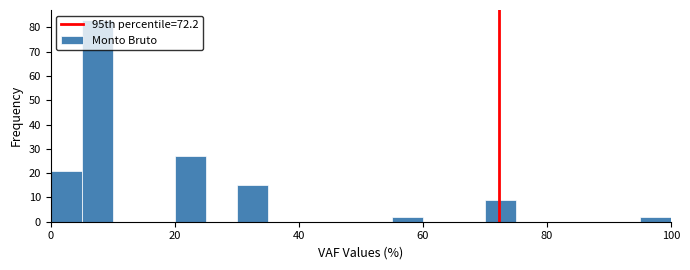

Read against the x-axis, roughly where is the centre of the tallest bar?

8